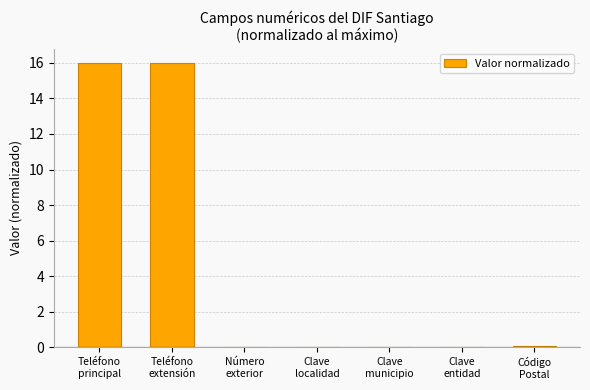

What is the sum of all values?

32.0